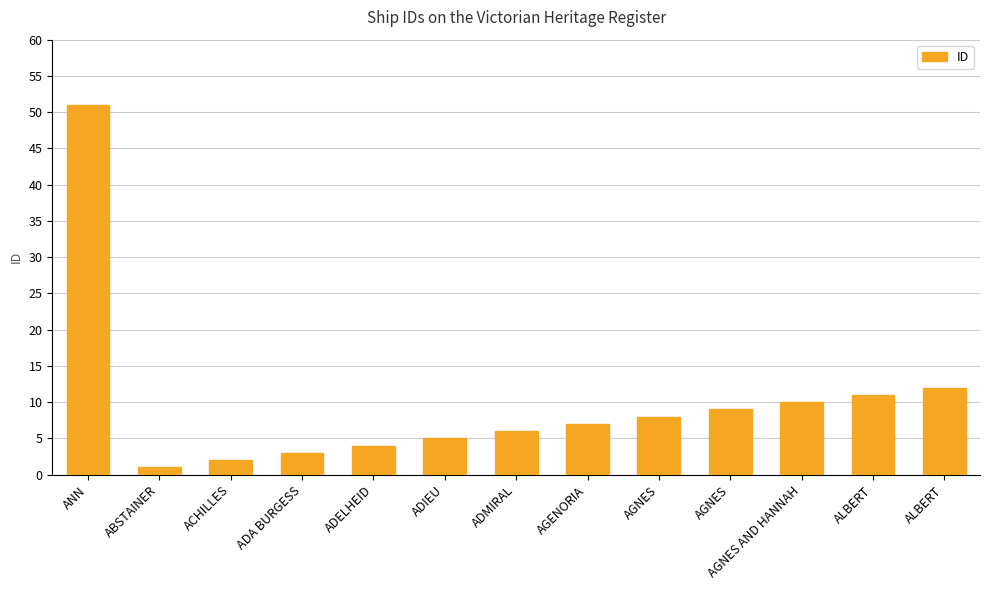

How many data points does each series have?

13